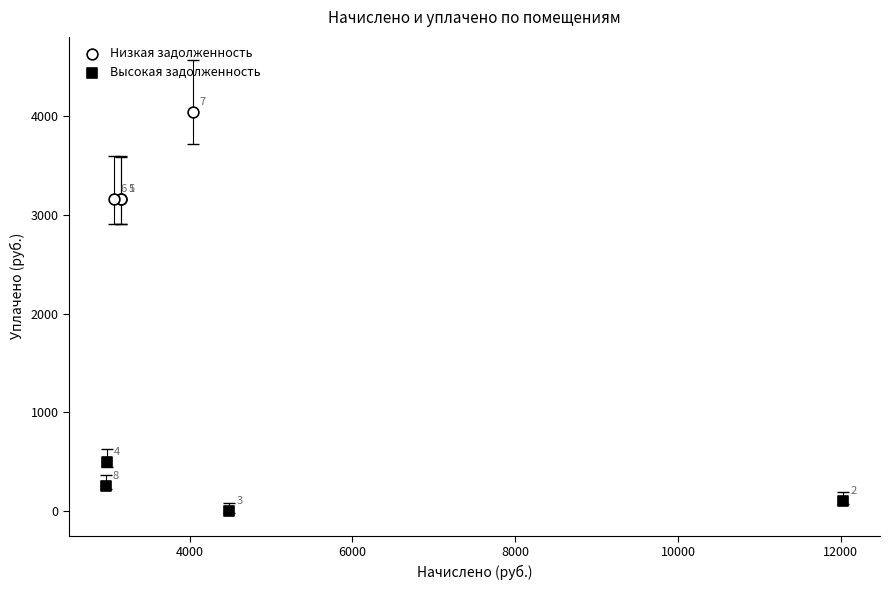

What are all the series names shown in the legend?

Низкая задолженность, Высокая задолженность